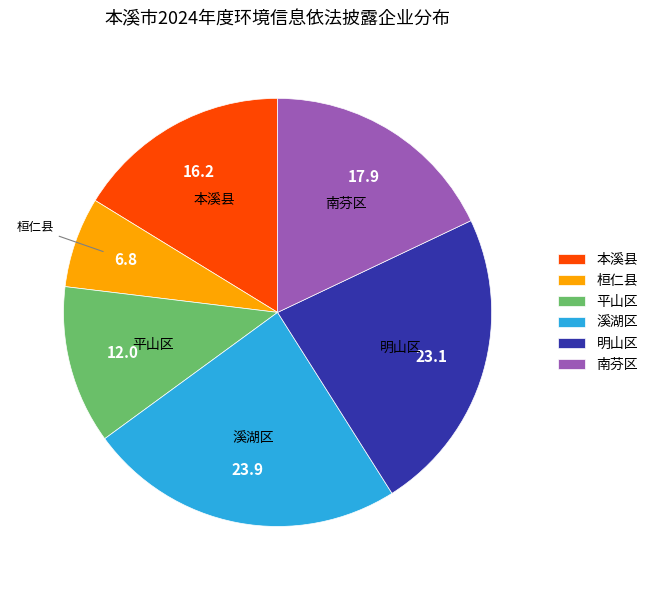

Which slice is the smallest?

桓仁县